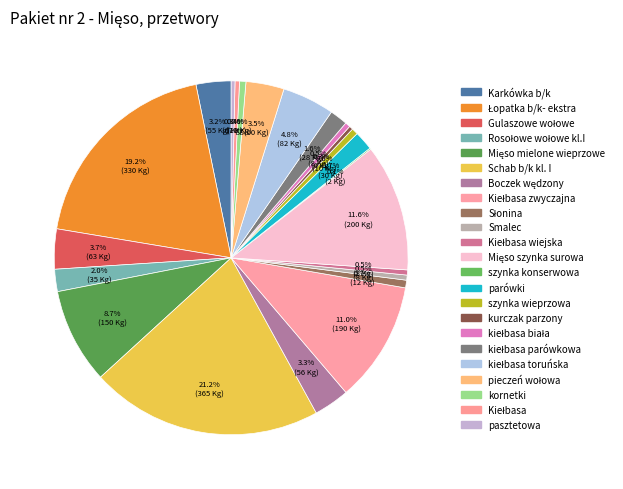

Count the number of slices in the pie.

23